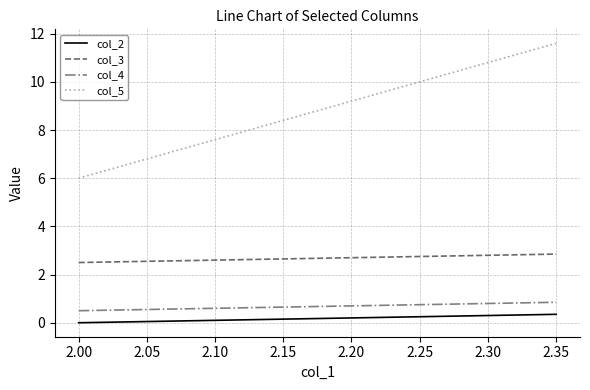

Which series has the widest spread of values?

col_5